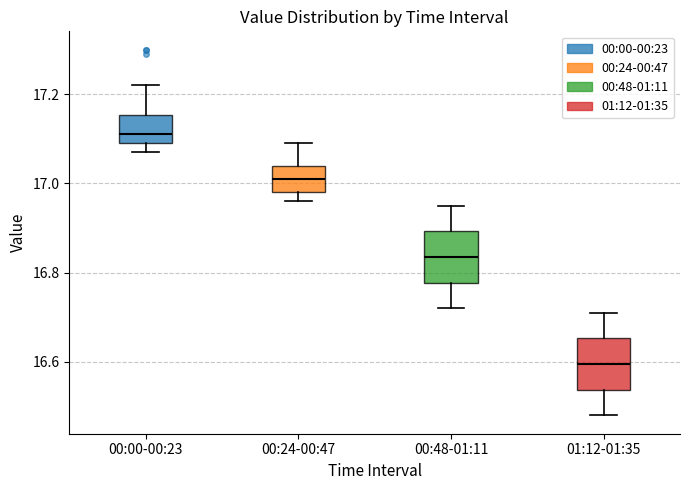

Reading left to right, transcribe this box plot: for each box, give where its median line is, the range the box spans, and where its two whiskers end, as read against the y-axis. The values are not printed on the chart, so give them approximately, as read against the axis.

00:00-00:23: median 17.12, box 17.10 to 17.16, whiskers 17.08 to 17.22
00:24-00:47: median 17.02, box 16.98 to 17.04, whiskers 16.96 to 17.10
00:48-01:11: median 16.84, box 16.78 to 16.90, whiskers 16.72 to 16.96
01:12-01:35: median 16.60, box 16.54 to 16.66, whiskers 16.48 to 16.72